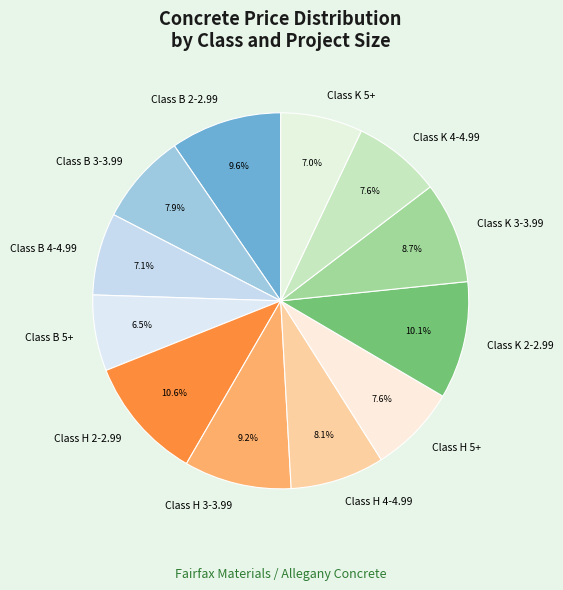

Between Class H 3-3.99 and Class K 4-4.99, which is larger?

Class H 3-3.99